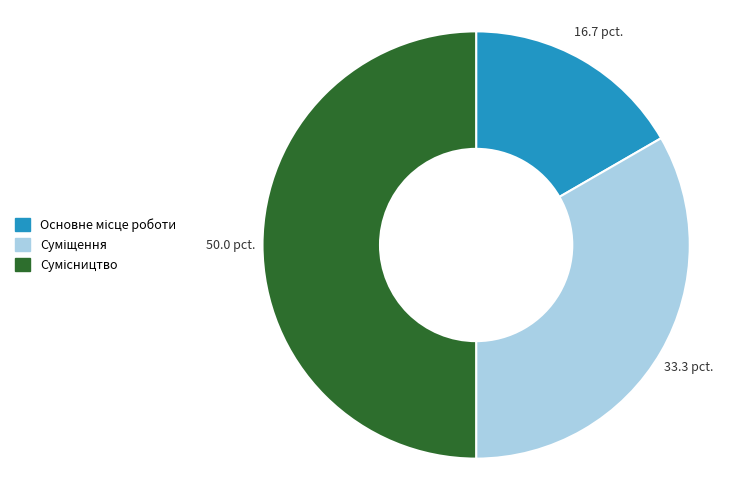

True or false: Сумісництво accounts for 50% of the total.

True